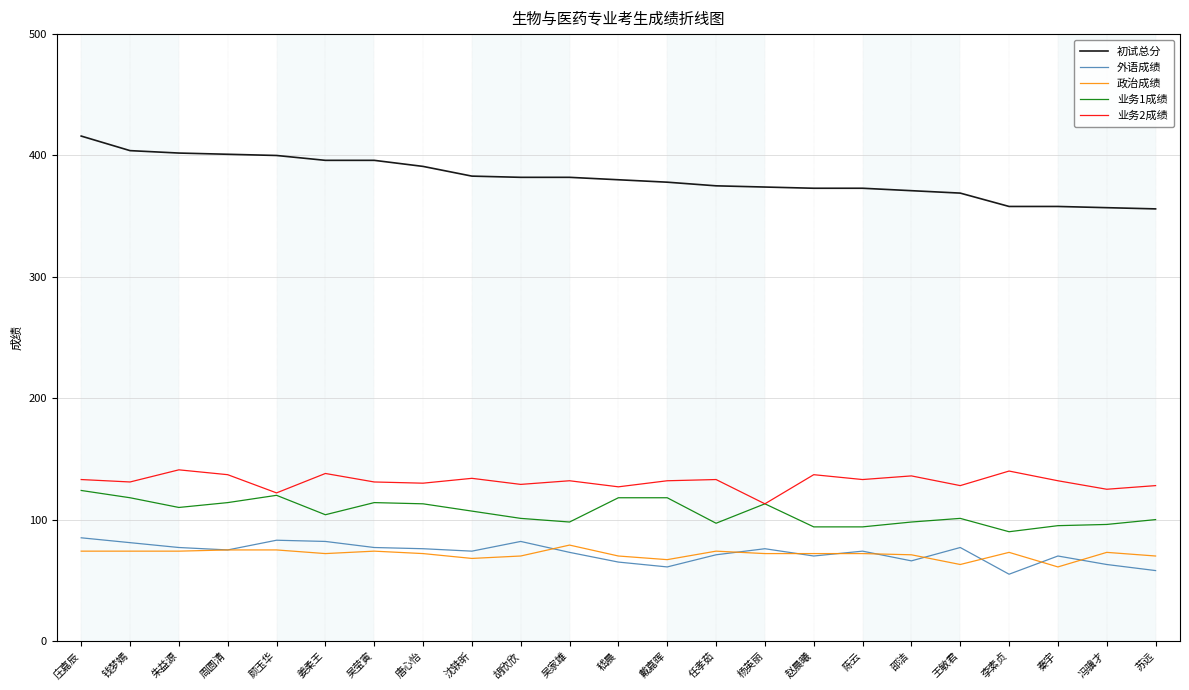

Is the value of 业务1成绩 at 嵇晨 greater than the value of 业务2成绩 at 吴莹寅?

No